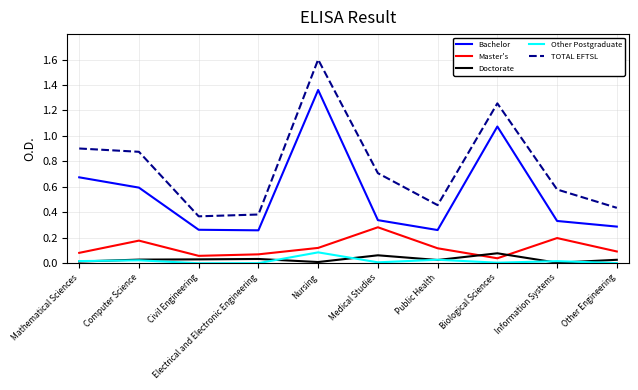

Which series has the largest range (max minus min)?

TOTAL EFTSL